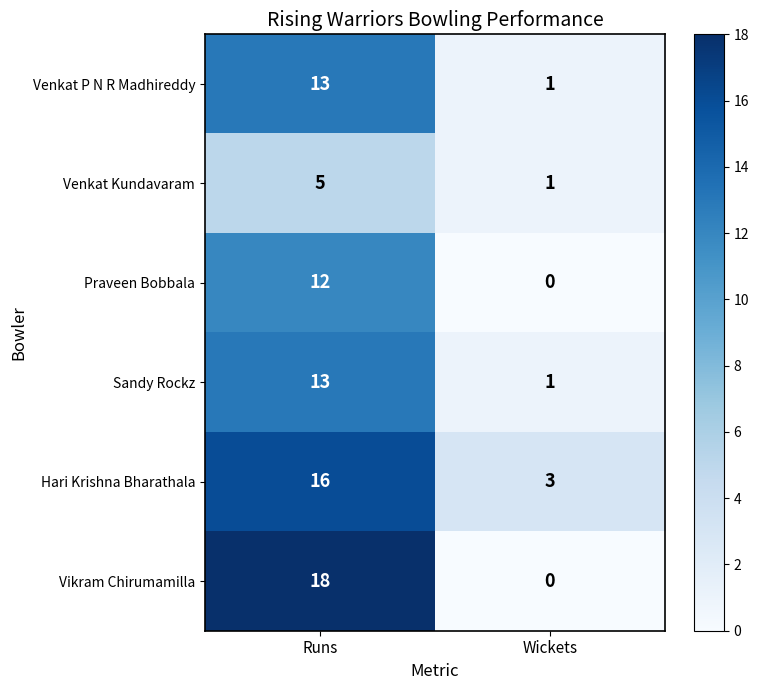

Which series has the largest total across all categories?

Hari Krishna Bharathala